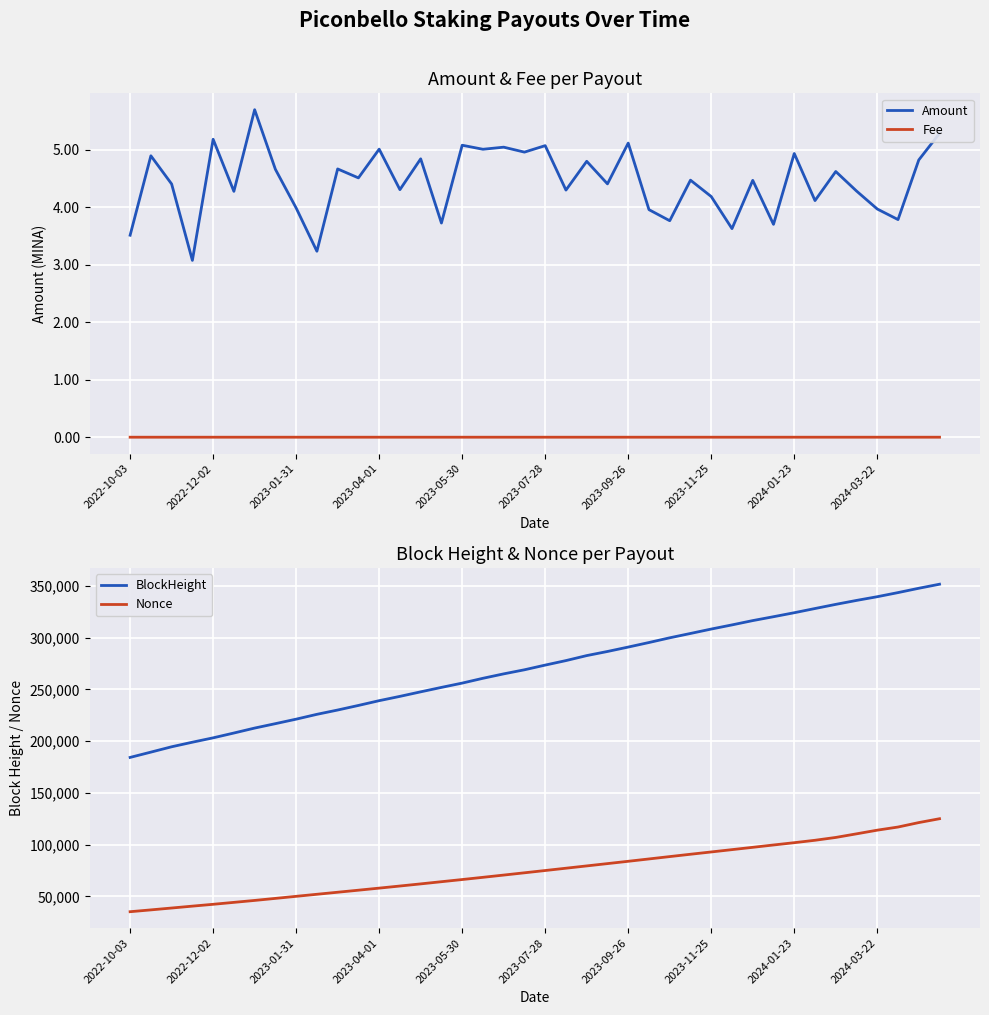

True or false: Fee and Amount intersect in this chart.

False